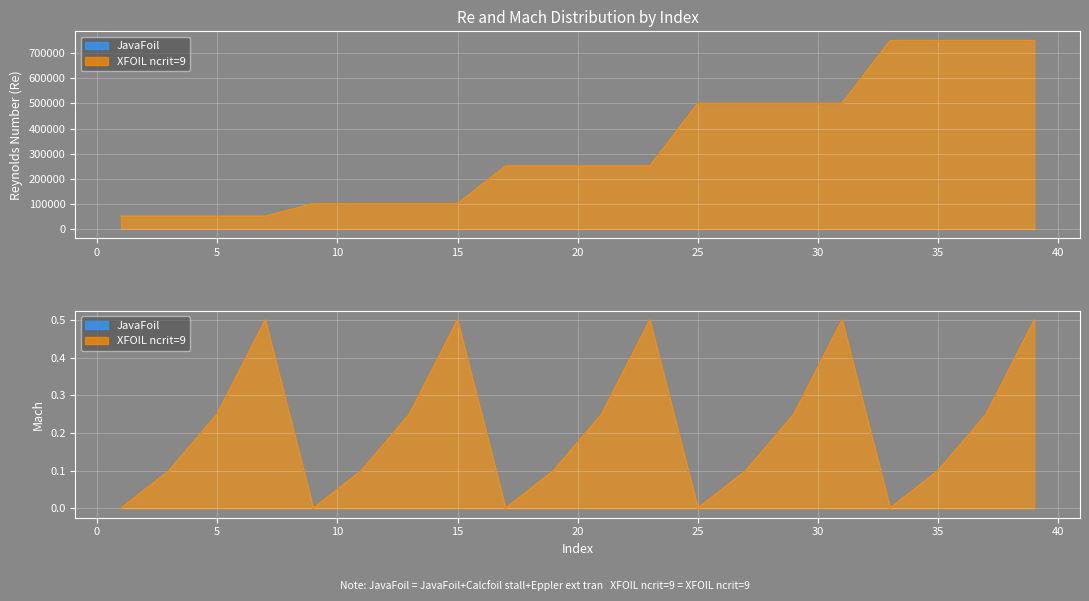

Where is JavaFoil nearest to the value 400000?

25